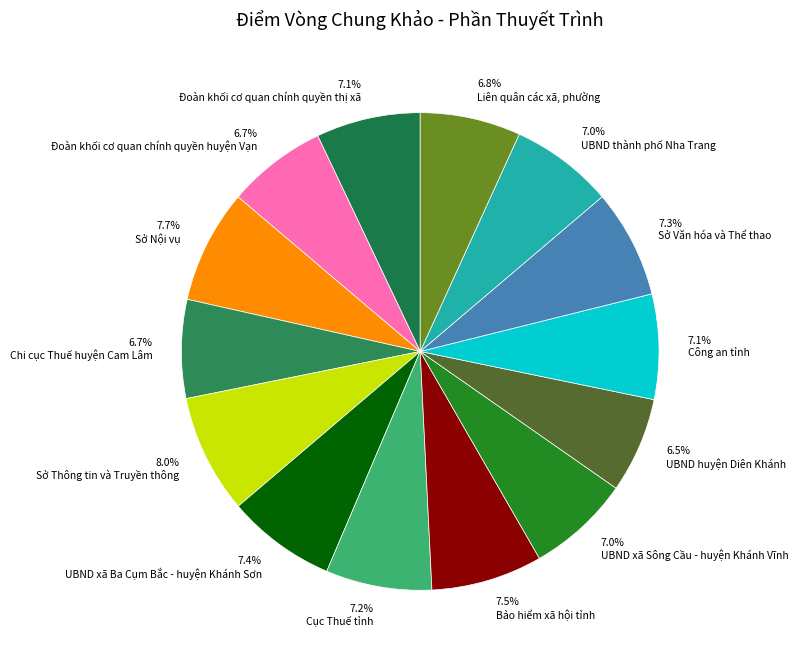

Which has a higher value, 7.5% Bảo hiểm xã hội tỉnh or 6.8% Liên quân các xã, phường?

7.5% Bảo hiểm xã hội tỉnh